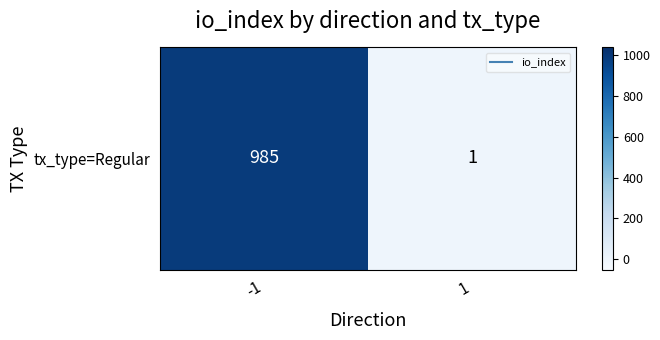

Is it true that the value at -1 is 1368?

False